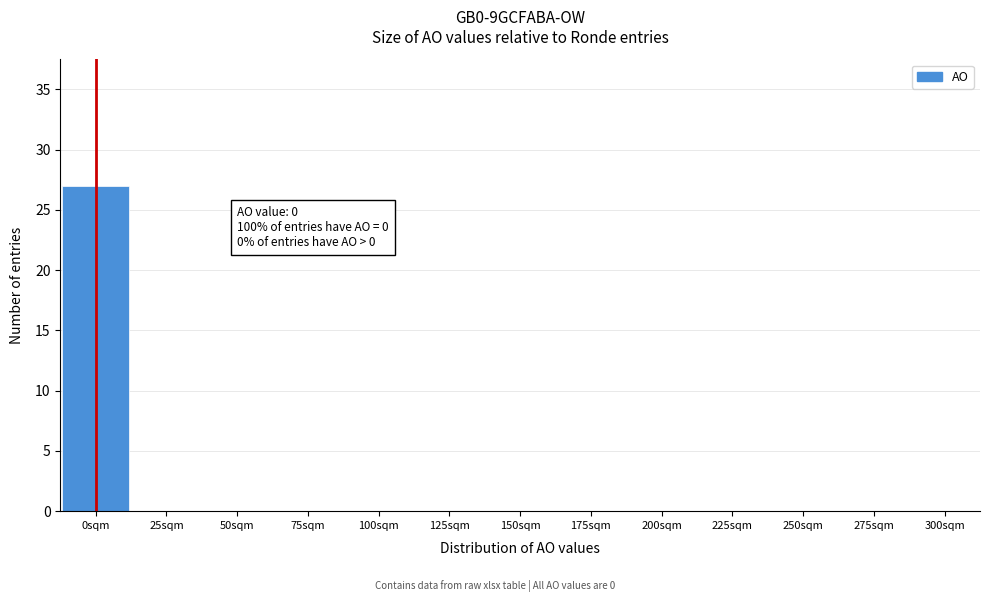

Which range on the x-axis has the tallest bar?

-12.5 to 12.5